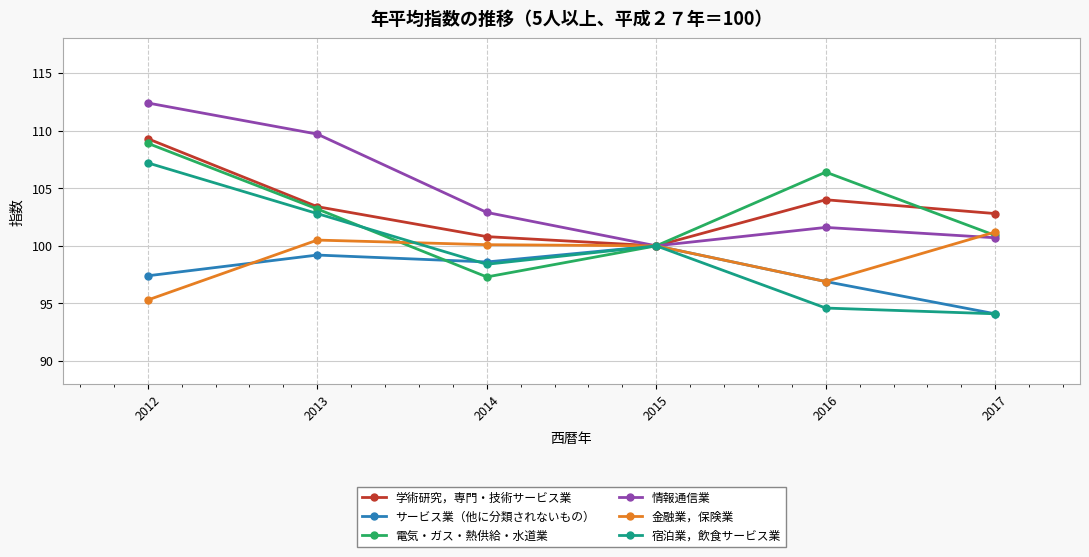

Which series has the largest range (max minus min)?

宿泊業，飲食サービス業